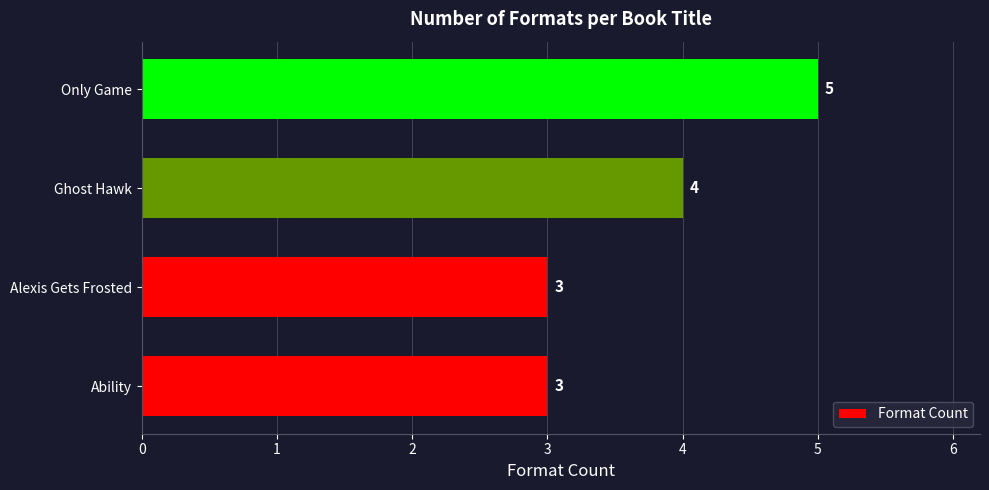

Are the bars horizontal?

Yes